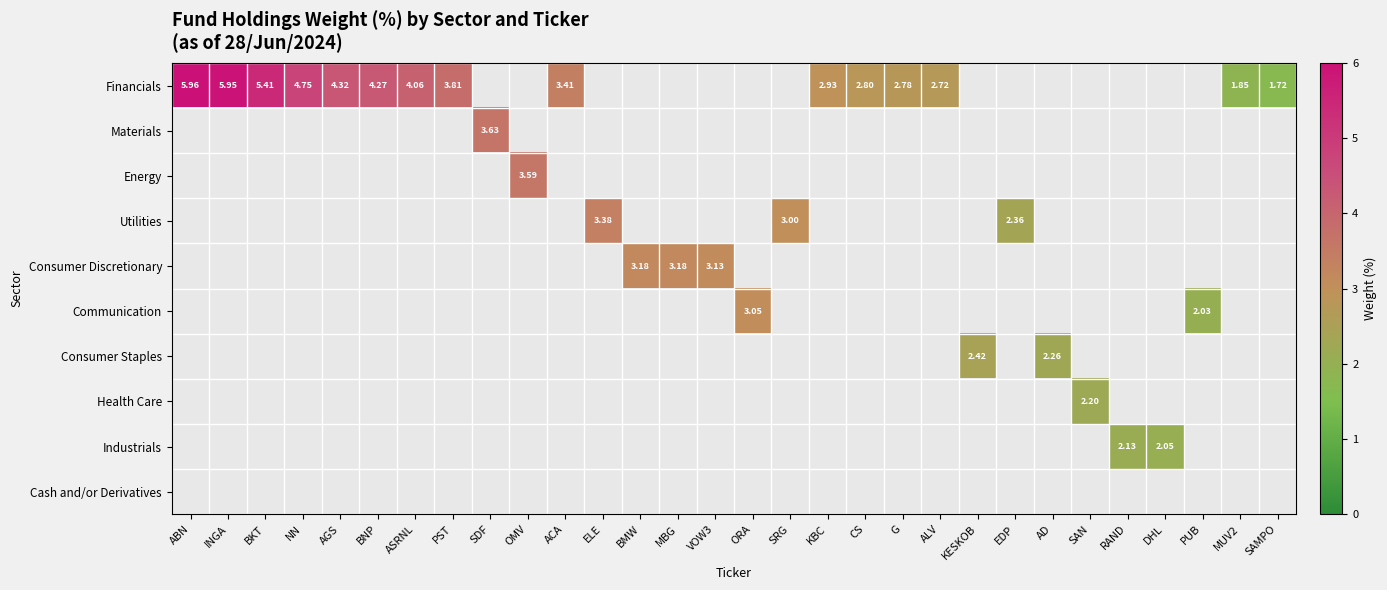

The value of Utilities at ASRNL is 0.0. True or false?

True